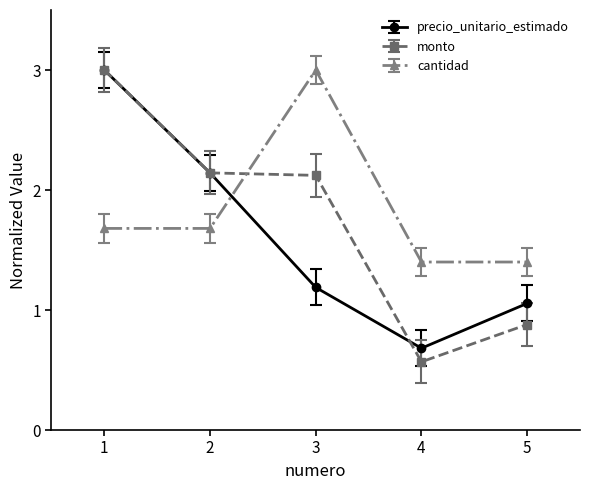

What is the highest value of the monto series?

3.0